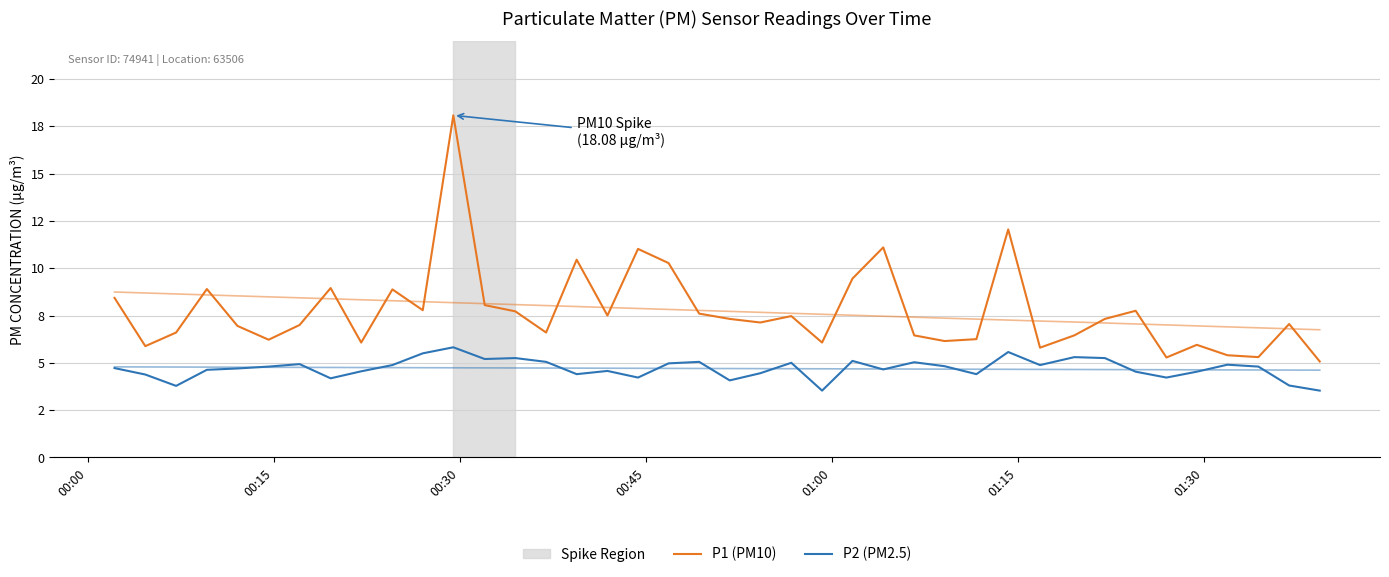

Does the chart display data point markers on the line(s)?

No